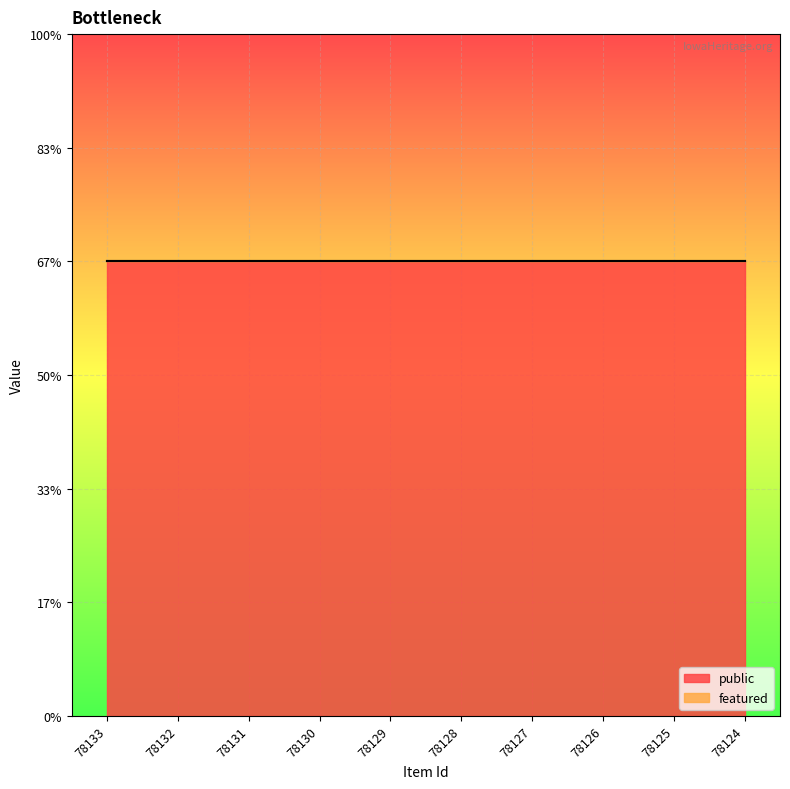

The value of public at 78129 is 0. True or false?

False